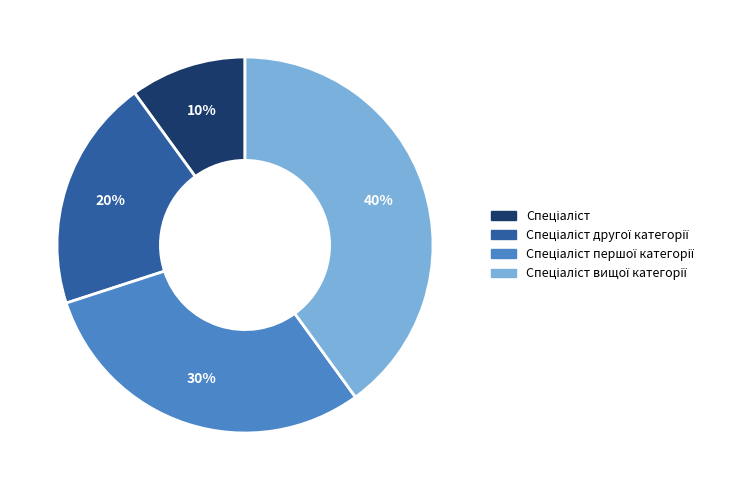

Is there any slice that represents more than half of the pie?

No